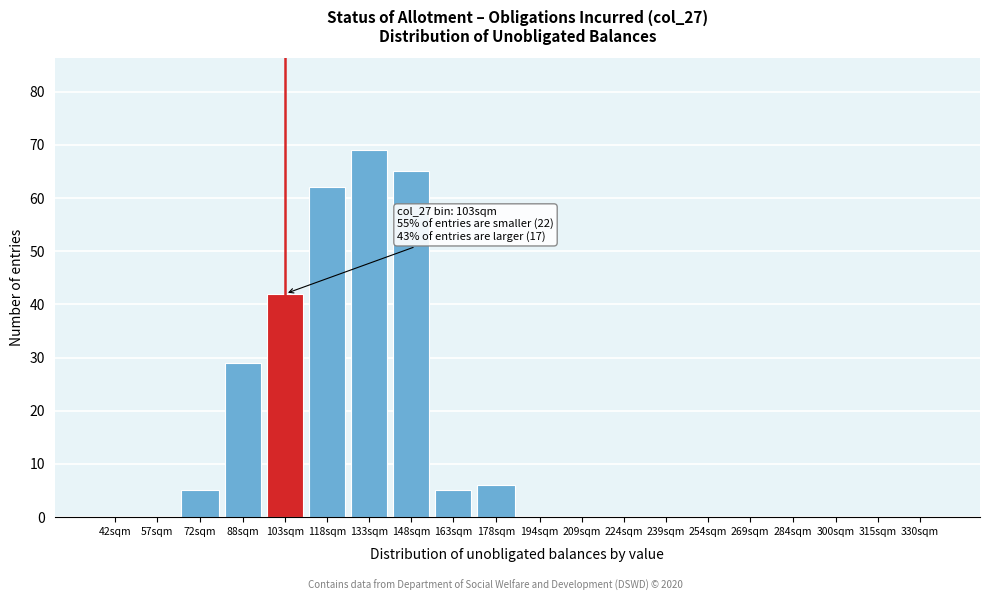

Reading right to left, extract all data points from this chart.

330sqm=0	315sqm=0	300sqm=0	284sqm=0	269sqm=0	254sqm=0	239sqm=0	224sqm=0	209sqm=0	194sqm=0	178sqm=6	163sqm=5	148sqm=65	133sqm=69	118sqm=62	103sqm=42	88sqm=29	72sqm=5	57sqm=0	42sqm=0